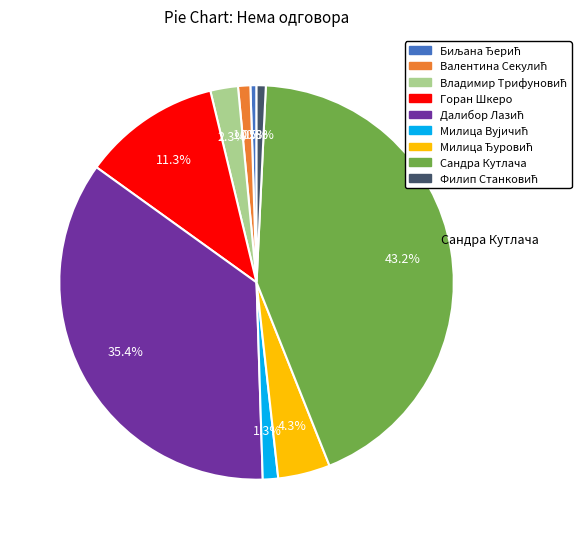

Is there any slice that represents more than half of the pie?

No